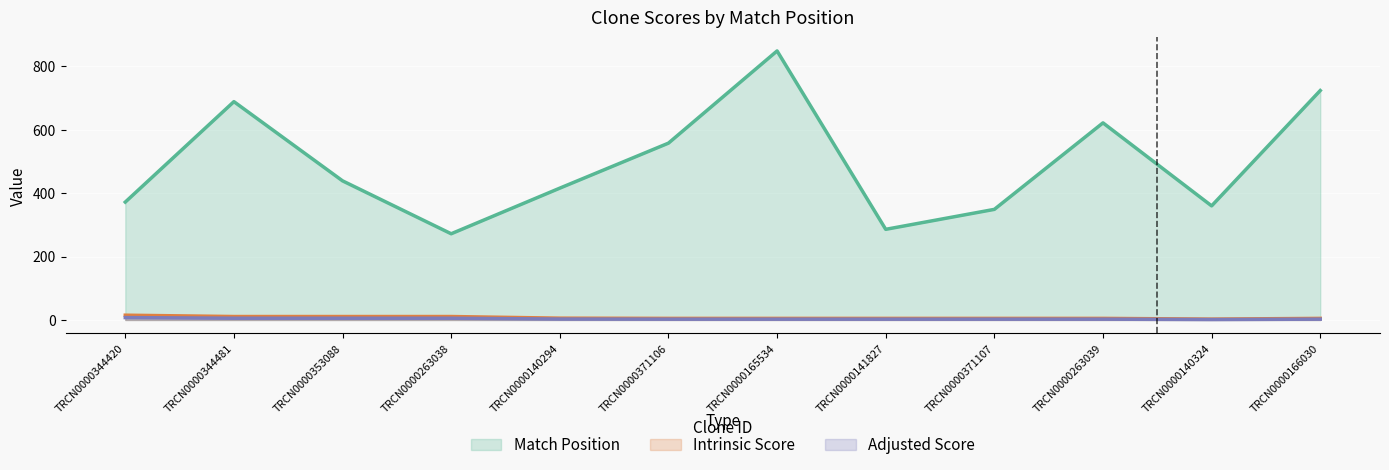

What position from the left is TRCN0000344481?

2